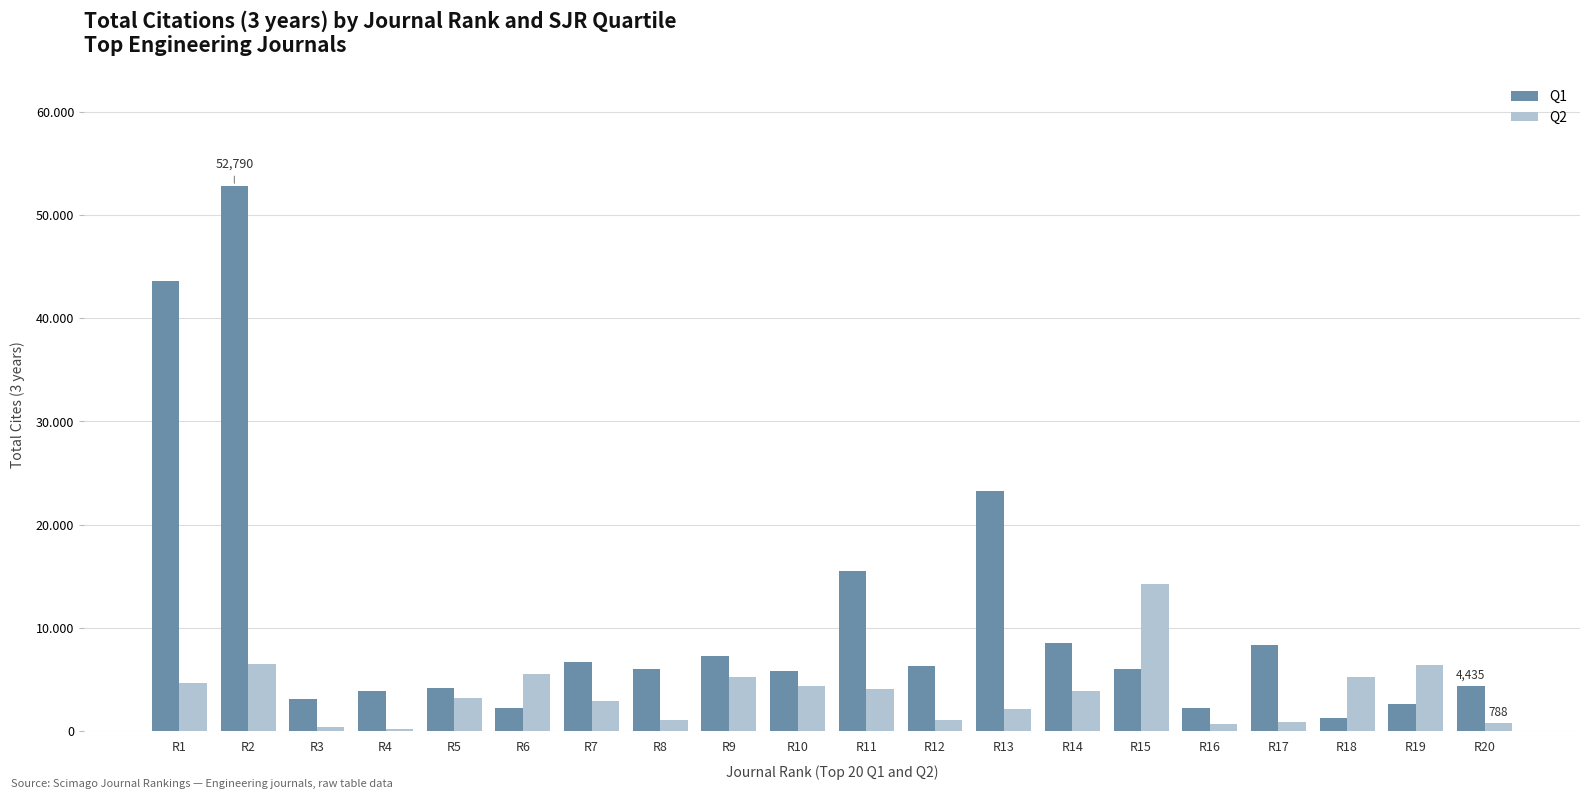

What is the difference between the Q2 values at R9 and R2?

1283